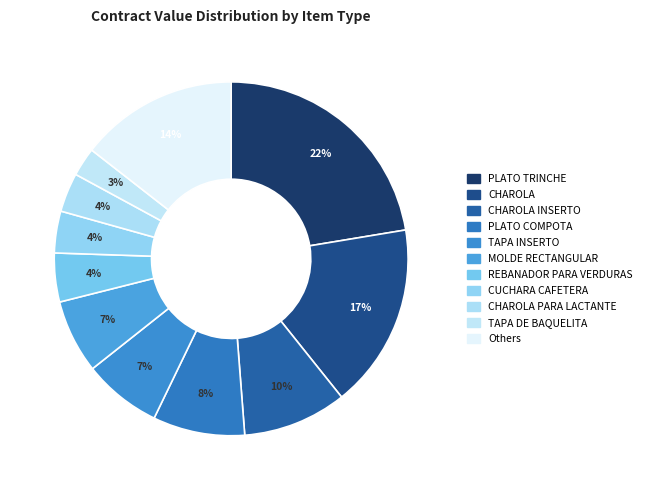

Count the number of slices in the pie.

11